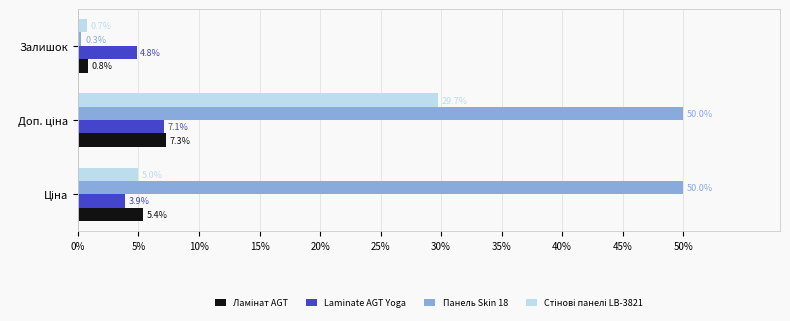

At which label does Панель Skin 18 reach its minimum?

Залишок